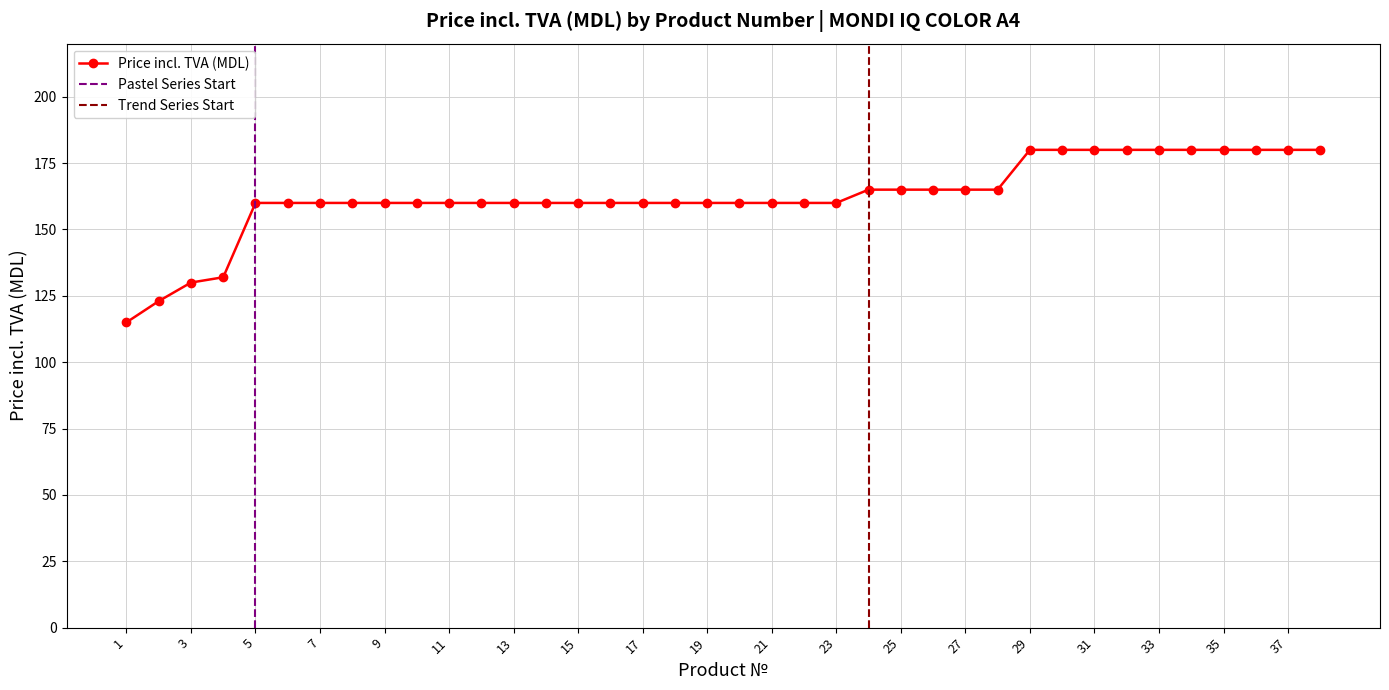

How many series are shown in this chart?

1